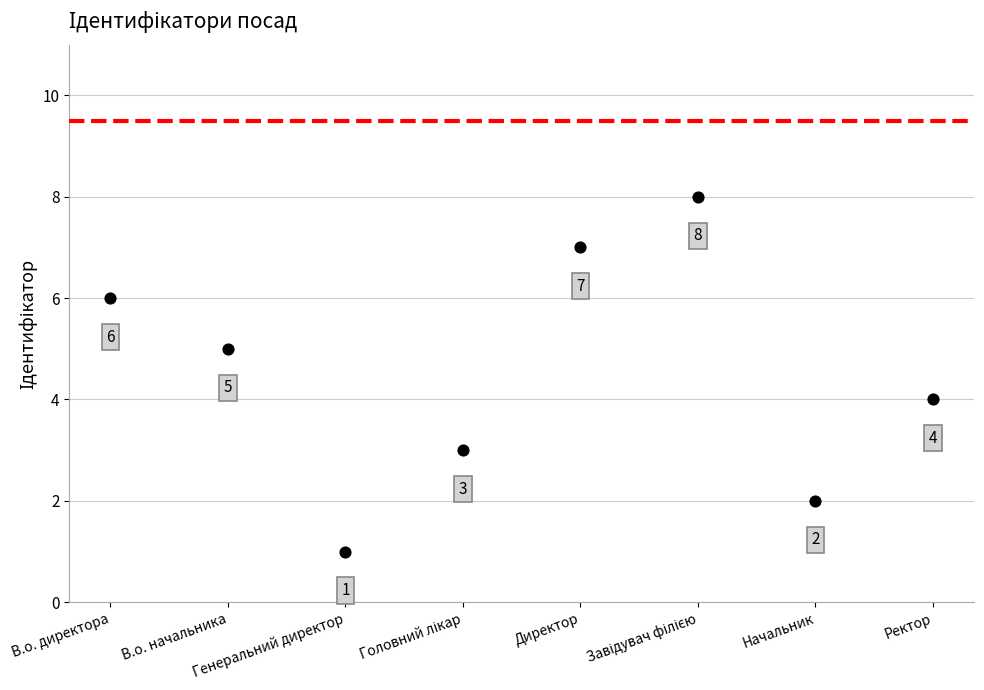

What is the range of Y values (max minus min)?

7